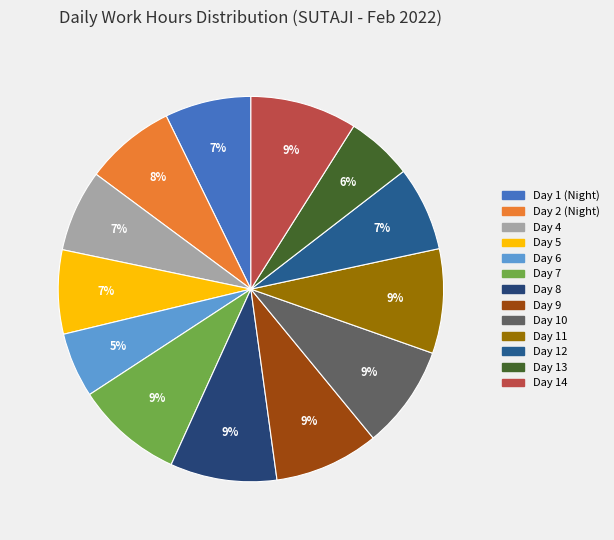

Which category has the smallest portion of the pie?

Day 6